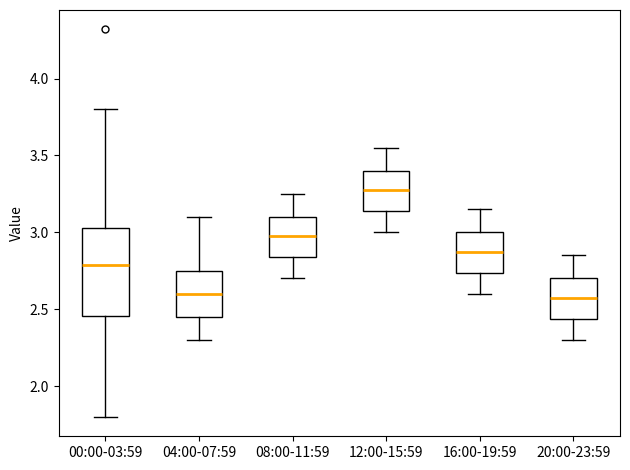

Reading left to right, transcribe this box plot: for each box, give where its median line is, the range the box spans, and where its two whiskers end, as read against the y-axis. The values are not printed on the chart, so give them approximately, as read against the axis.

00:00-03:59: median 2.80, box 2.45 to 3.05, whiskers 1.80 to 3.80
04:00-07:59: median 2.60, box 2.45 to 2.75, whiskers 2.30 to 3.10
08:00-11:59: median 3.00, box 2.85 to 3.10, whiskers 2.70 to 3.25
12:00-15:59: median 3.30, box 3.15 to 3.40, whiskers 3.00 to 3.55
16:00-19:59: median 2.90, box 2.75 to 3.00, whiskers 2.60 to 3.15
20:00-23:59: median 2.60, box 2.45 to 2.70, whiskers 2.30 to 2.85